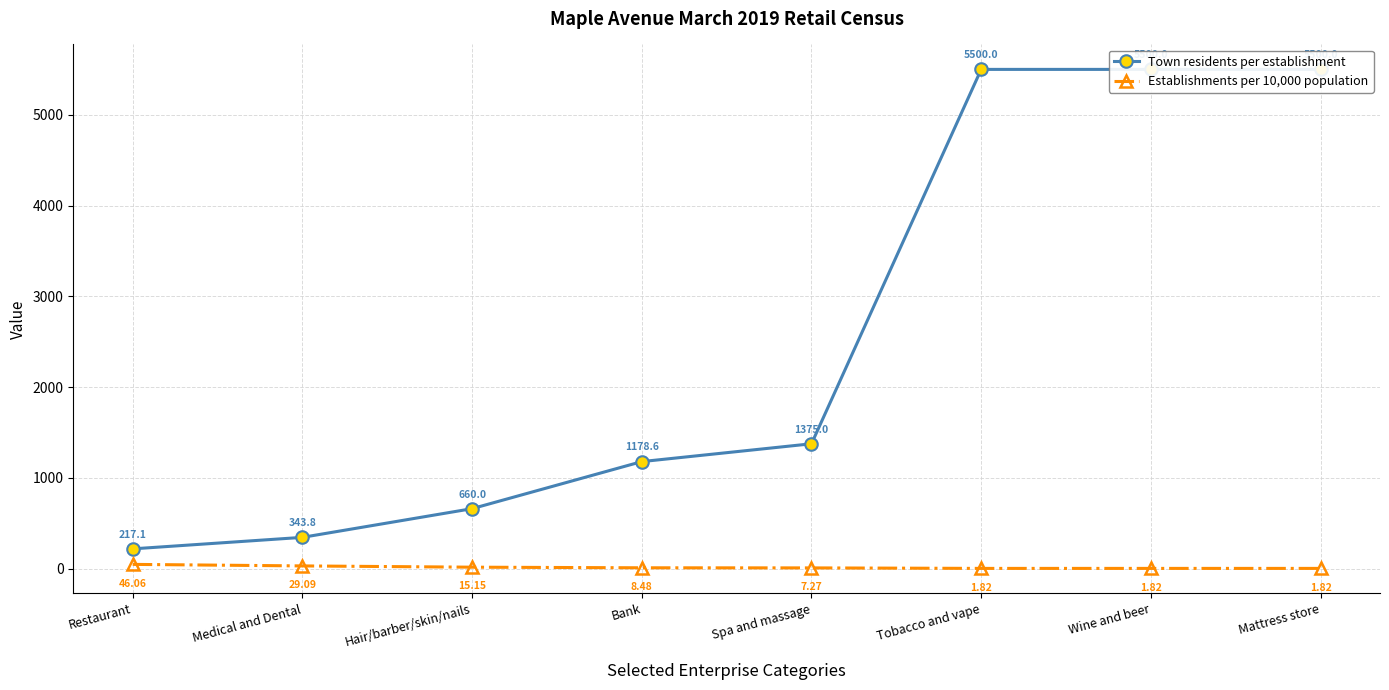

How many data points in Town residents per establishment are above 1375?

3